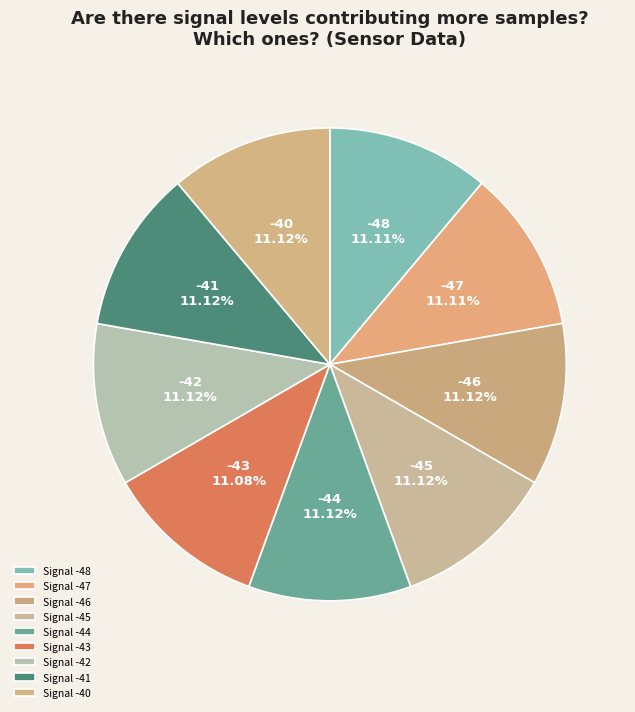

Rank the categories by value from lowest to highest.

-43, -48, -47, -46, -42, -41, -40, -44, -45